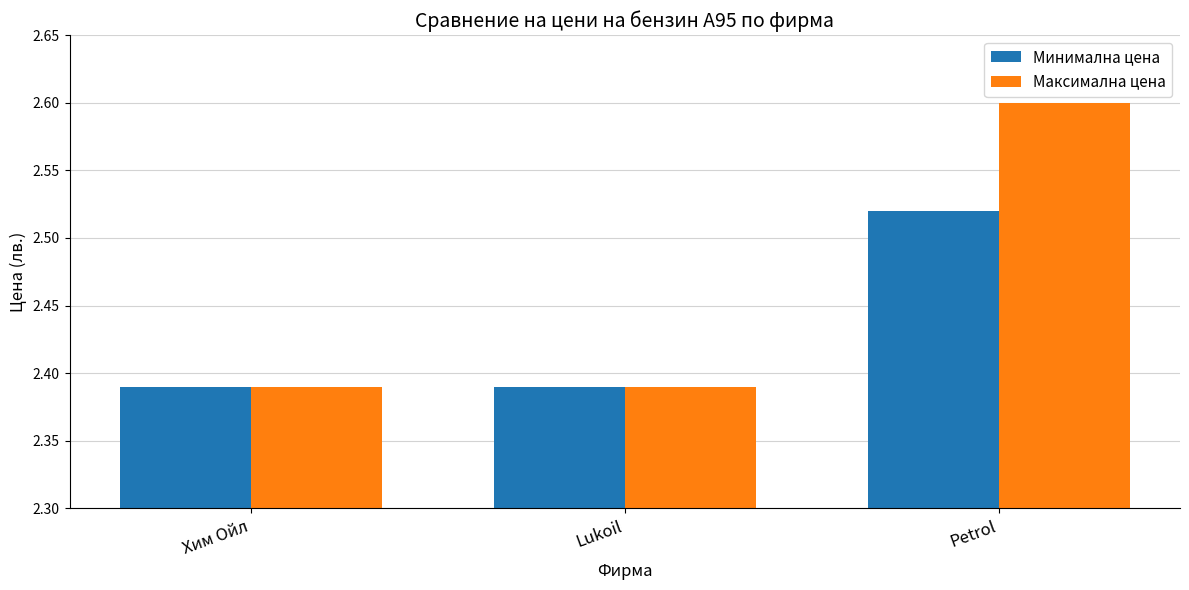

Which series has the largest total across all categories?

Максимална цена